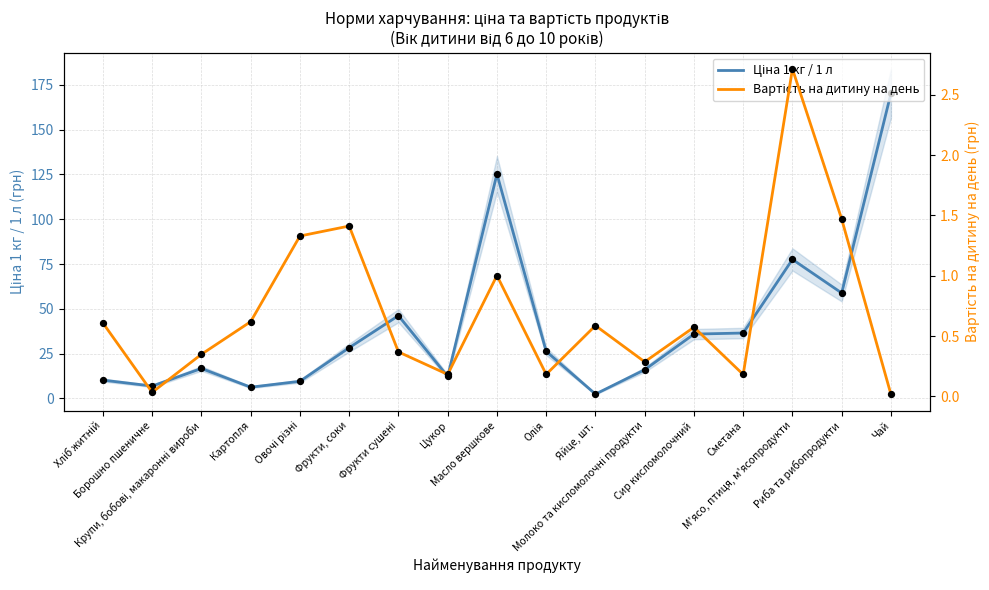

Is the value of Ціна 1 кг / 1 л at Сир кисломолочний greater than the value of Вартість на дитину на день at Сир кисломолочний?

Yes